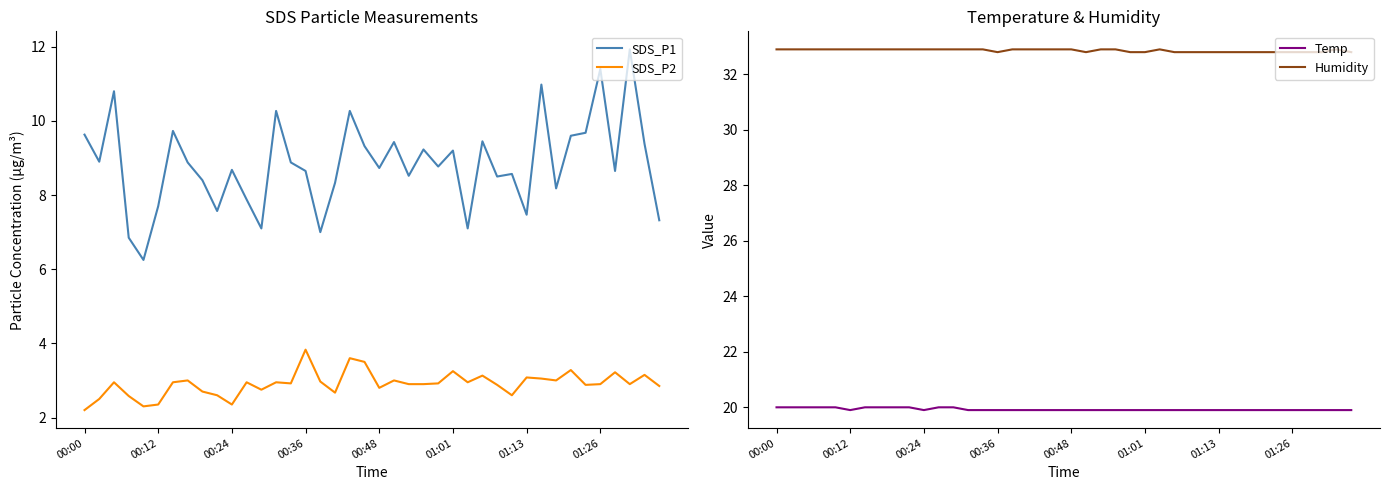

Is it true that Temp equals 19.9 at 00:12?

True